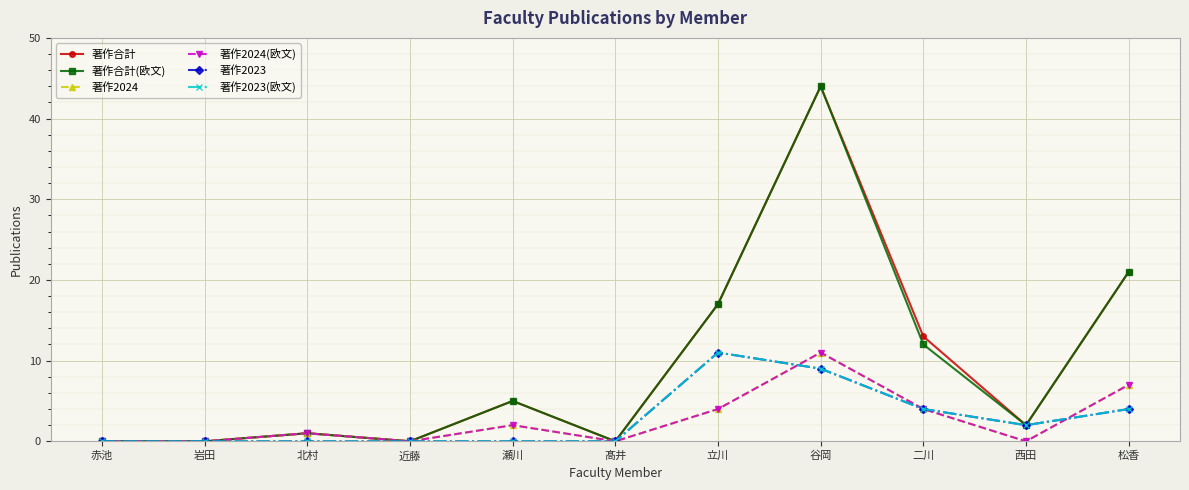

How many lines are shown in the chart?

6